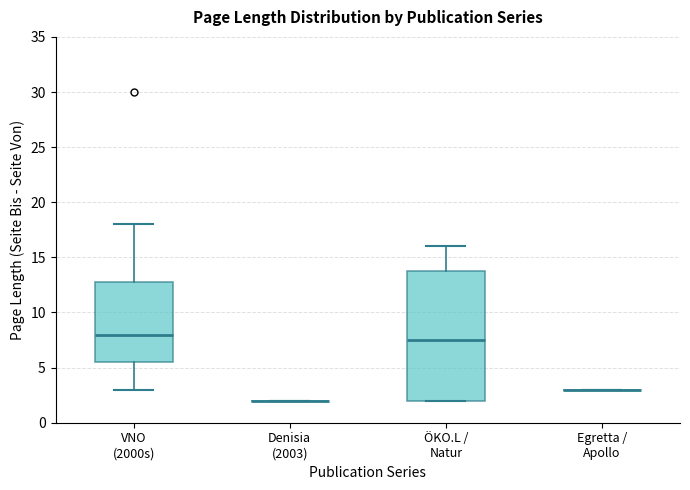

Reading left to right, read every box against the y-axis: the position of its median line, the range the box covers, and the ends of its whiskers. The values are not printed on the chart, so give them approximately, as read against the axis.

VNO (2000s): median 8.0, box 5.5 to 13.0, whiskers 3.0 to 18.0
Denisia (2003): box collapsed to a line at 2.0, whiskers 2.0 to 2.0
ÖKO.L / Natur: median 7.5, box 2.0 to 14.0, whiskers 2.0 to 16.0
Egretta / Apollo: box collapsed to a line at 3.0, whiskers 3.0 to 3.0